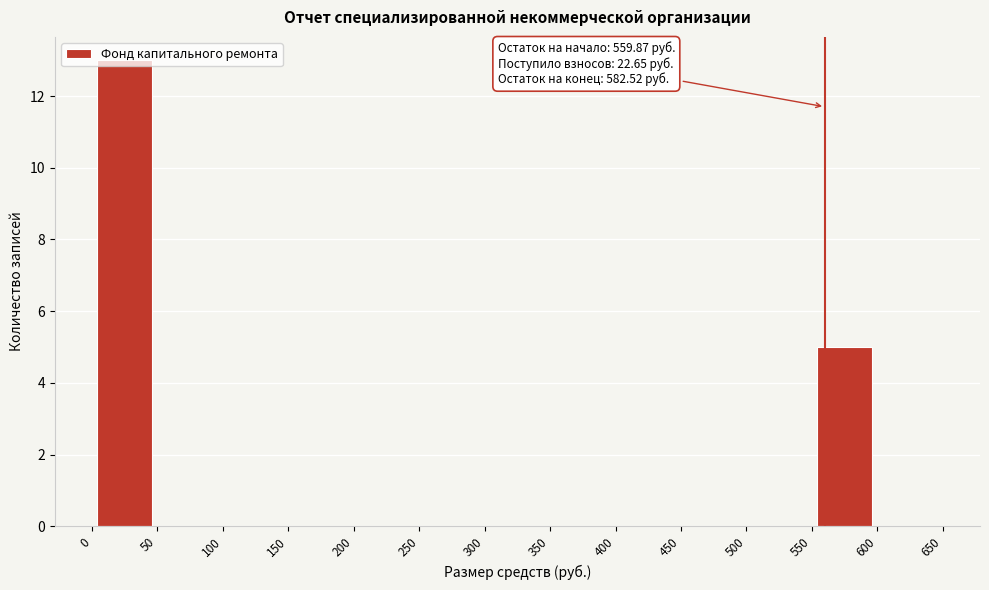

Over which range of the x-axis is the bar tallest?

0 to 50